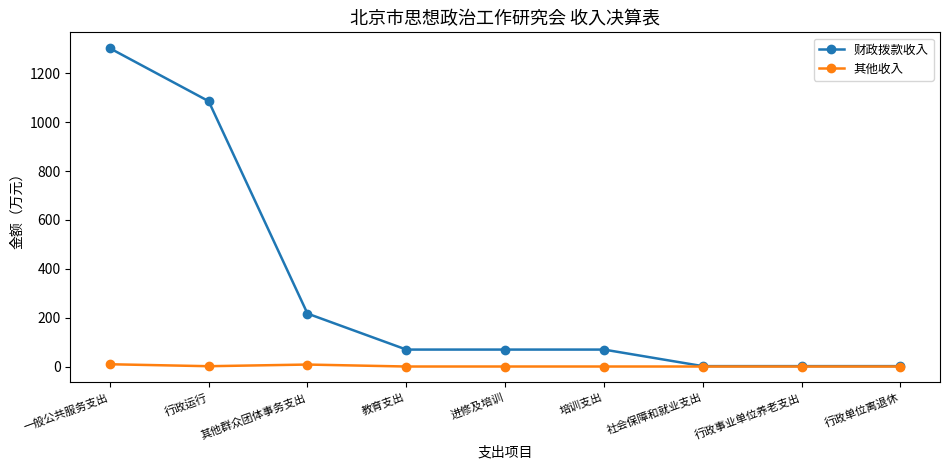

What are all the series names shown in the legend?

财政拨款收入, 其他收入